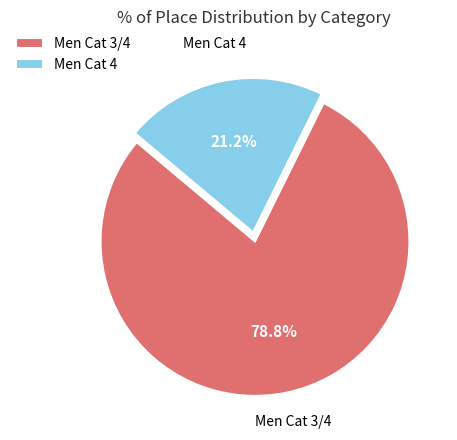

Which has a higher value, Men Cat 4 or Men Cat 3/4?

Men Cat 3/4